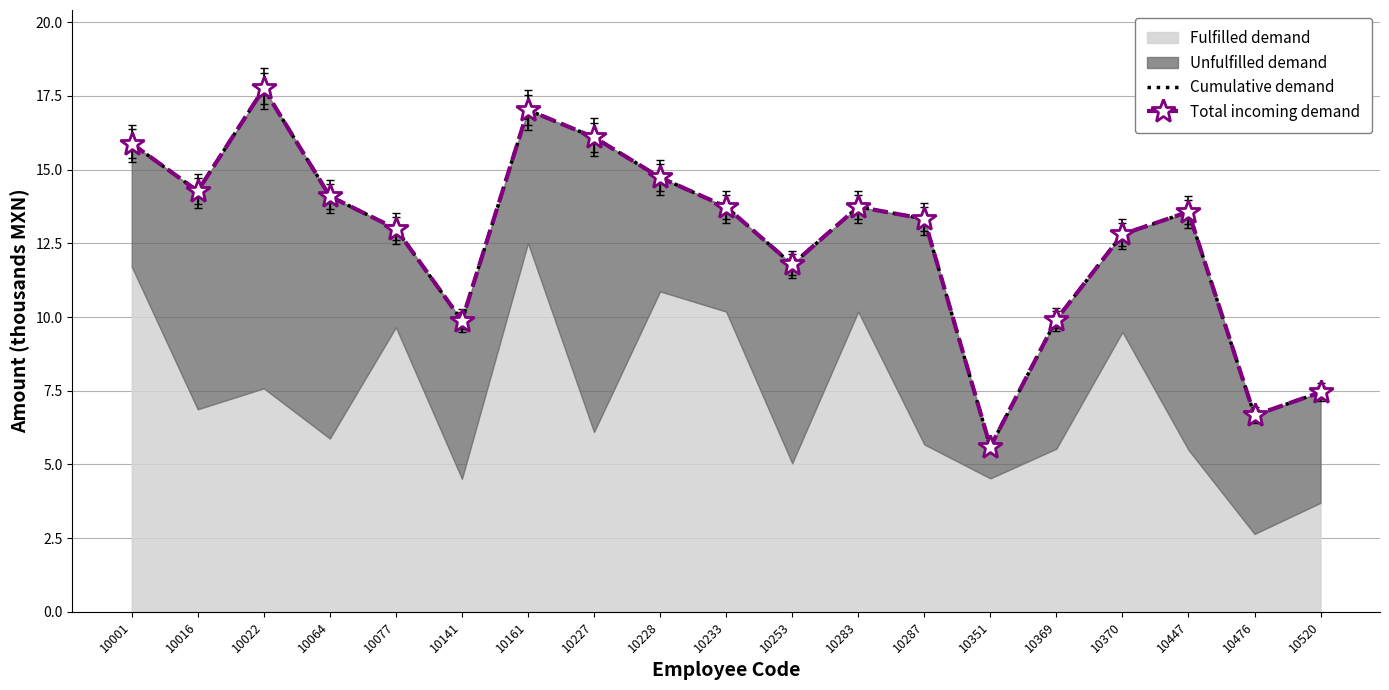

Between 10253 and 10520, which is larger?

10253